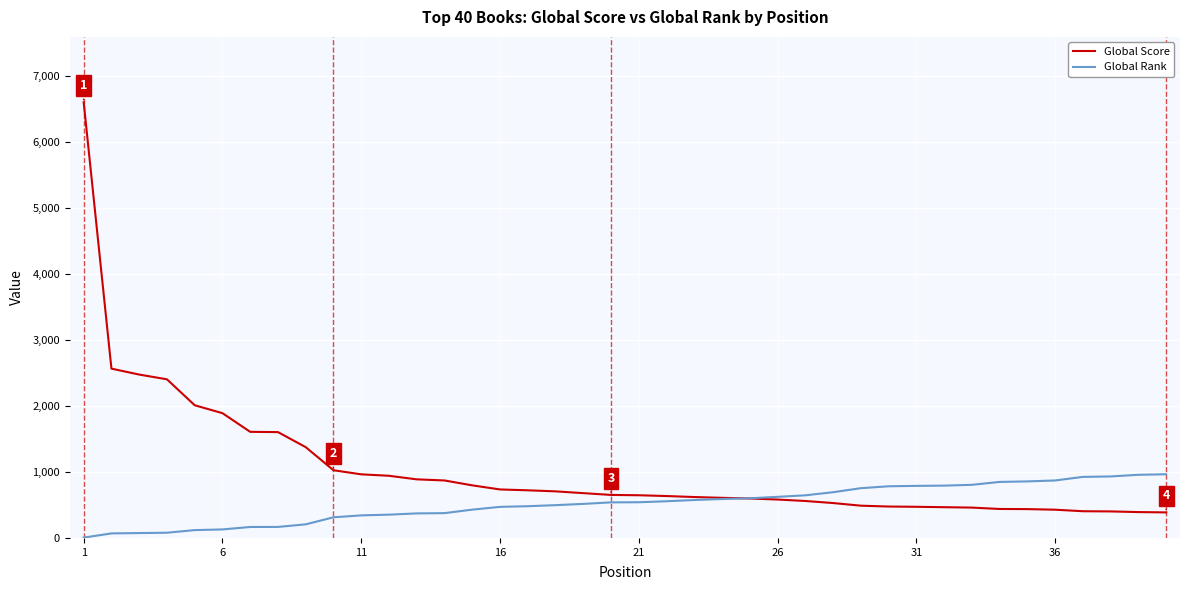

What is the minimum value for Global Score?

387